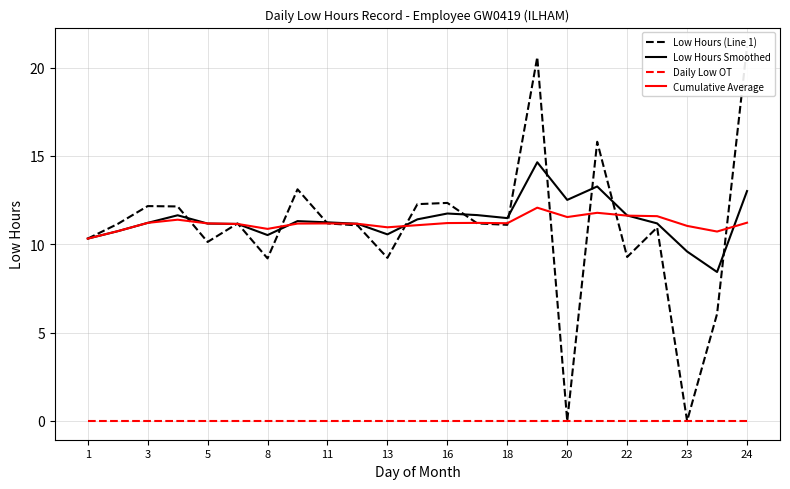

What is the maximum value for Cumulative Average?

12.1